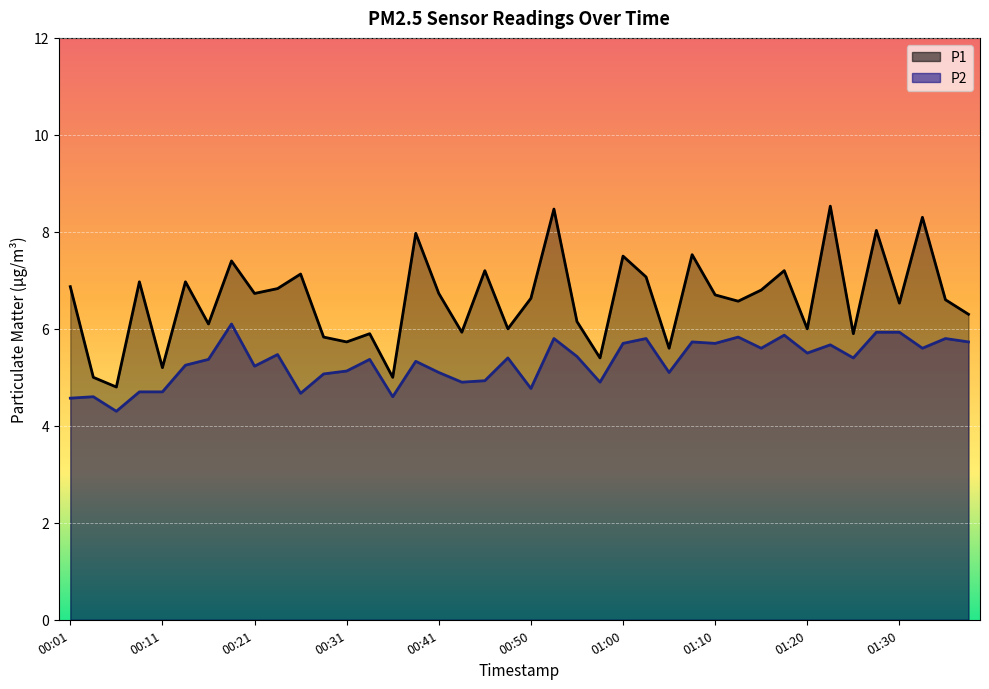

How many lines are shown in the chart?

2